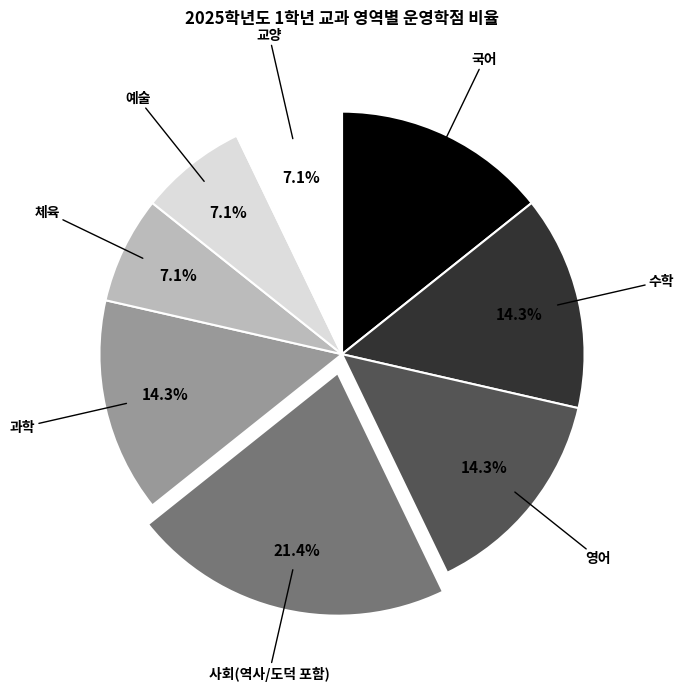

Is there a majority slice in this chart?

No